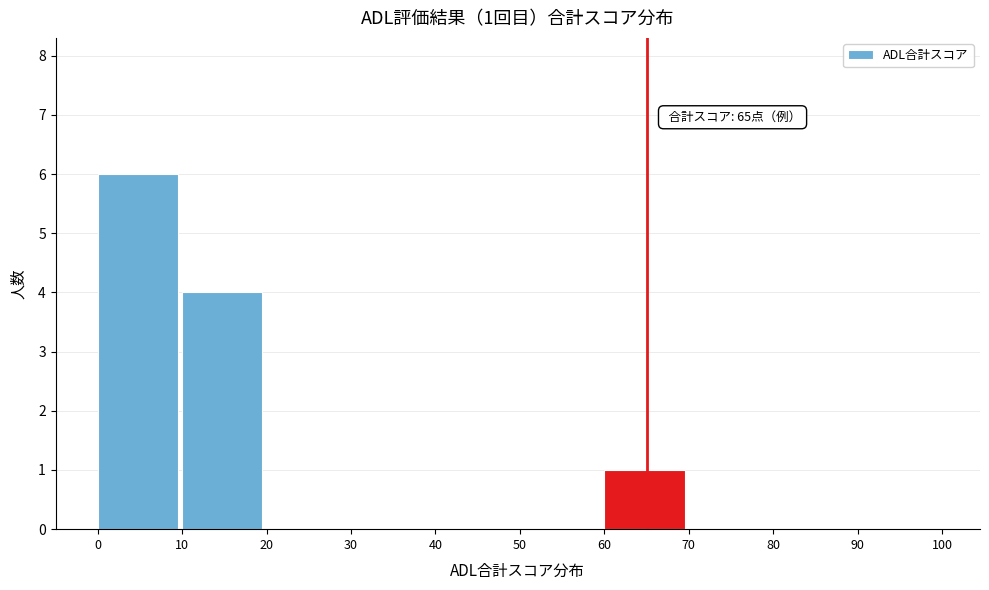

Over which range of the x-axis is the bar tallest?

0 to 10